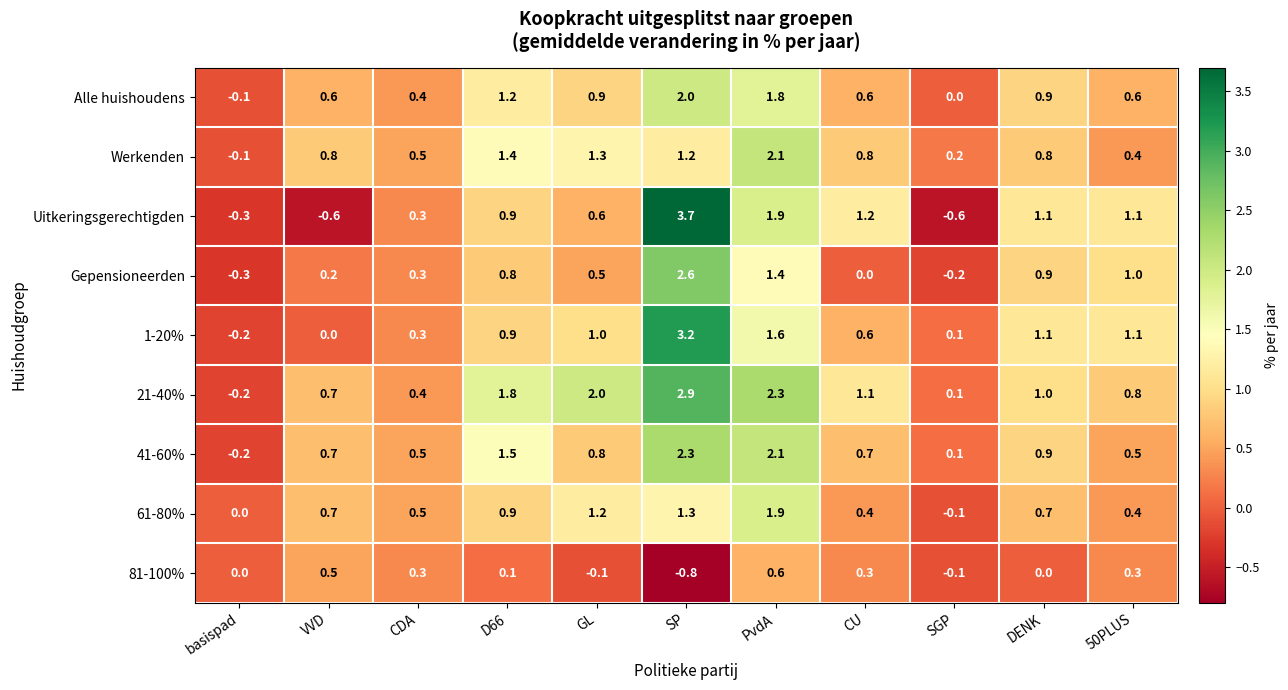

How many values in the Uitkeringsgerechtigden series exceed 0?

8